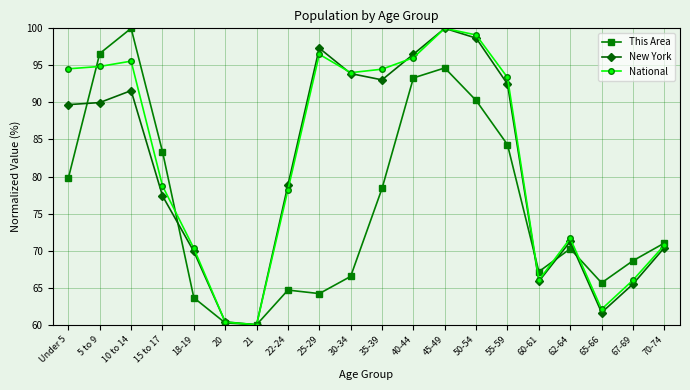

What is the difference between the highest and lowest values at 65-66?

4.0